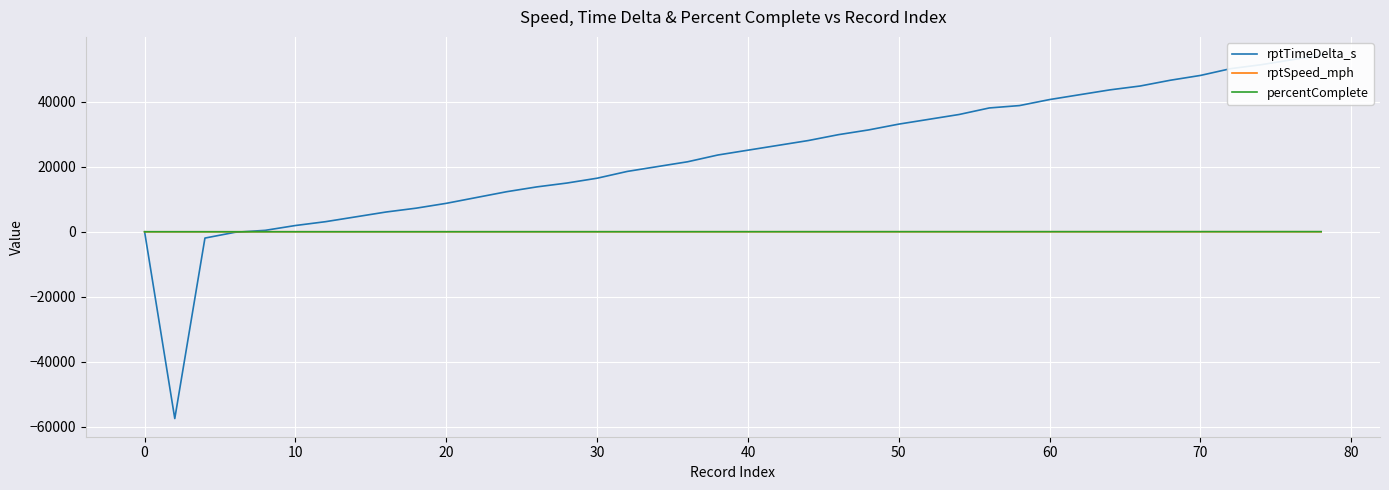

Which category has the lowest value in the rptSpeed_mph series?

−10